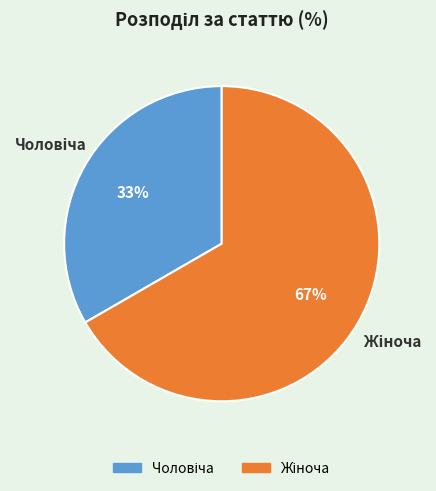

Does any single category account for the majority?

Yes